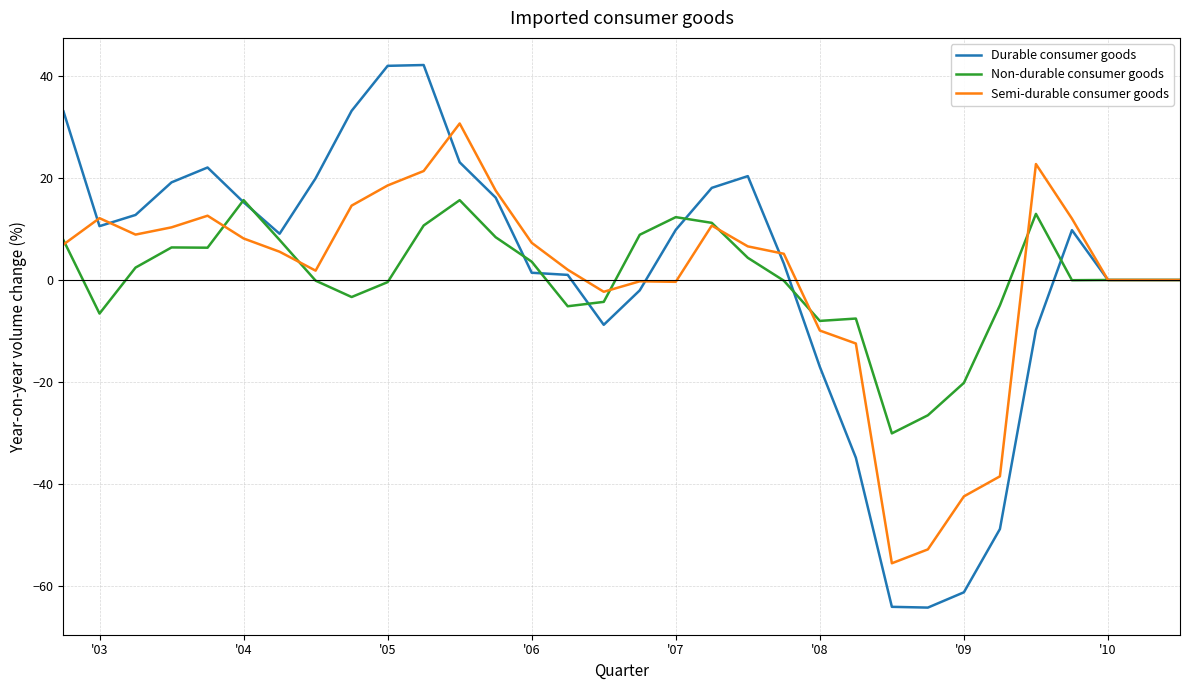

Rank the series by their maximum value, from lowest to highest.

Non-durable consumer goods, Semi-durable consumer goods, Durable consumer goods